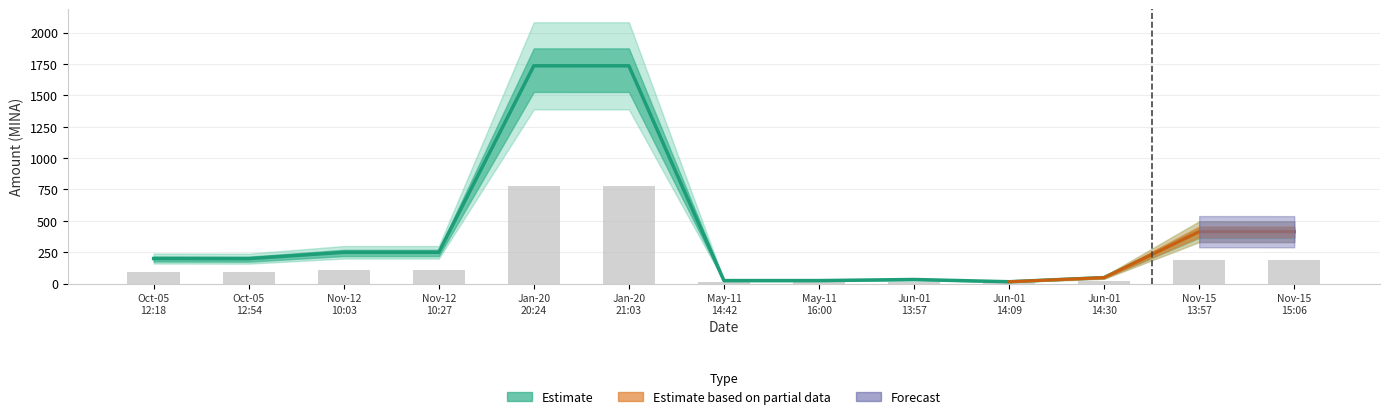

What position from the left is Oct-05 12:54?

2